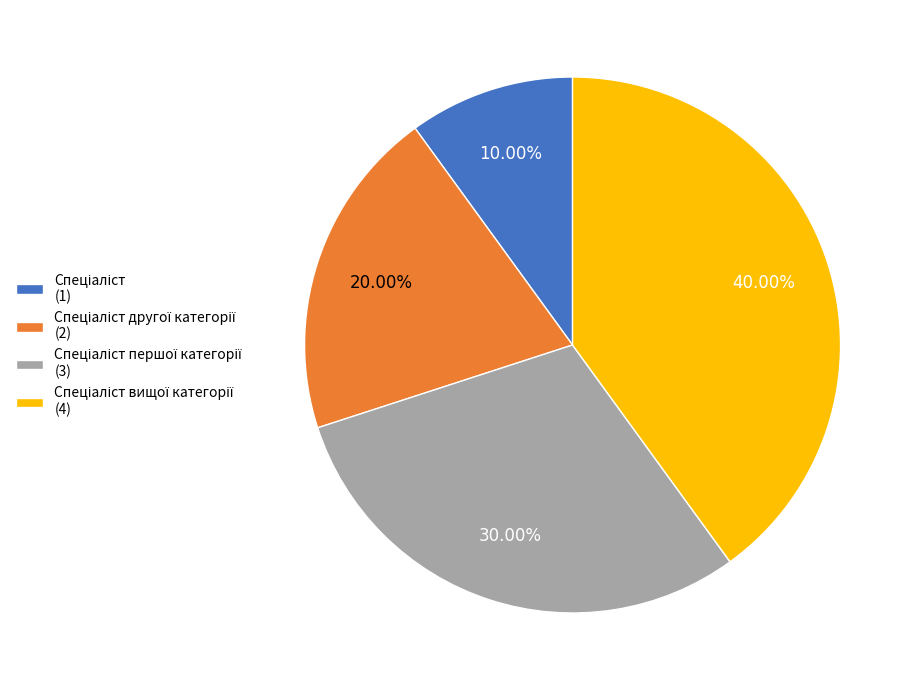

Is there any slice that represents more than half of the pie?

No